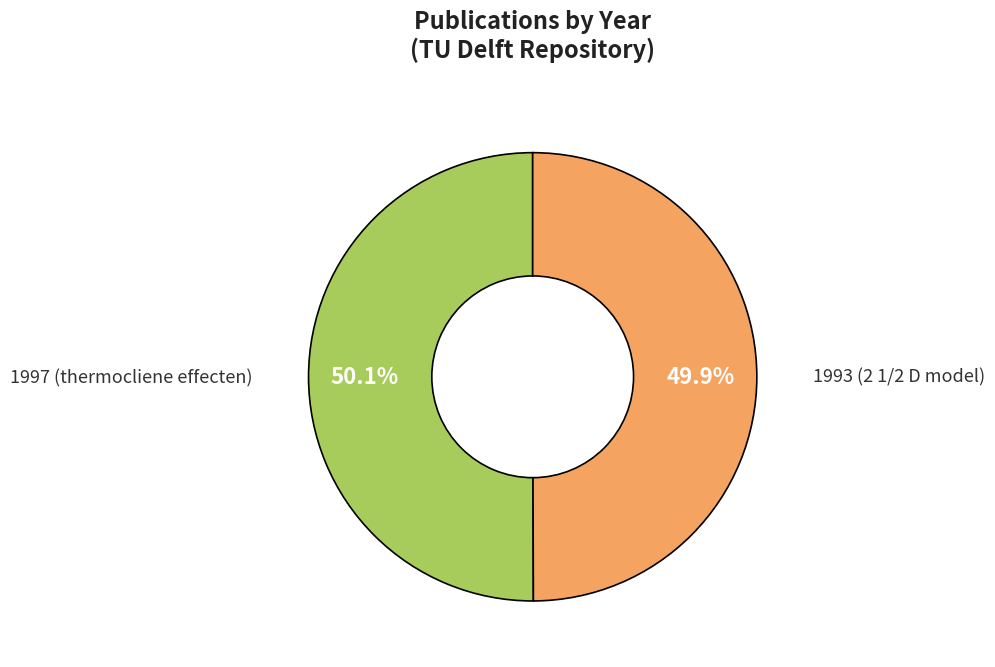

Count the number of slices in the pie.

2